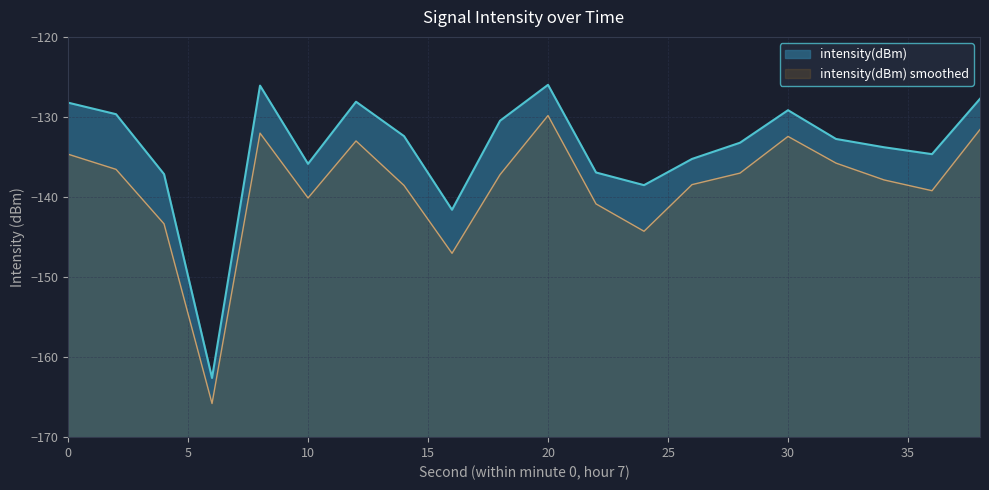

Which has a higher value, 34 or 2?

2